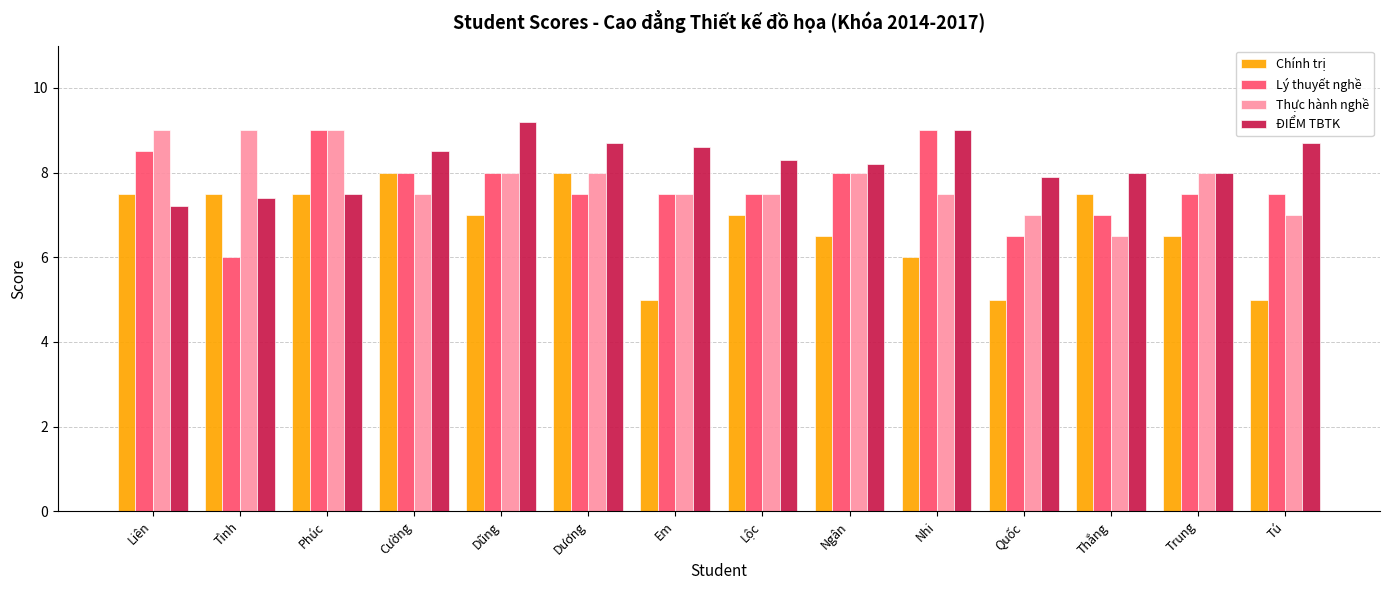

Reading left to right, list all the values displayed in this chart.

Chính trị: 7.5	7.5	7.5	8.0	7.0	8.0	5.0	7.0	6.5	6.0	5.0	7.5	6.5	5.0
Lý thuyết nghề: 8.5	6.0	9.0	8.0	8.0	7.5	7.5	7.5	8.0	9.0	6.5	7.0	7.5	7.5
Thực hành nghề: 9.0	9.0	9.0	7.5	8.0	8.0	7.5	7.5	8.0	7.5	7.0	6.5	8.0	7.0
ĐIỂM TBTK: 7.2	7.4	7.5	8.5	9.2	8.7	8.6	8.3	8.2	9.0	7.9	8.0	8.0	8.7